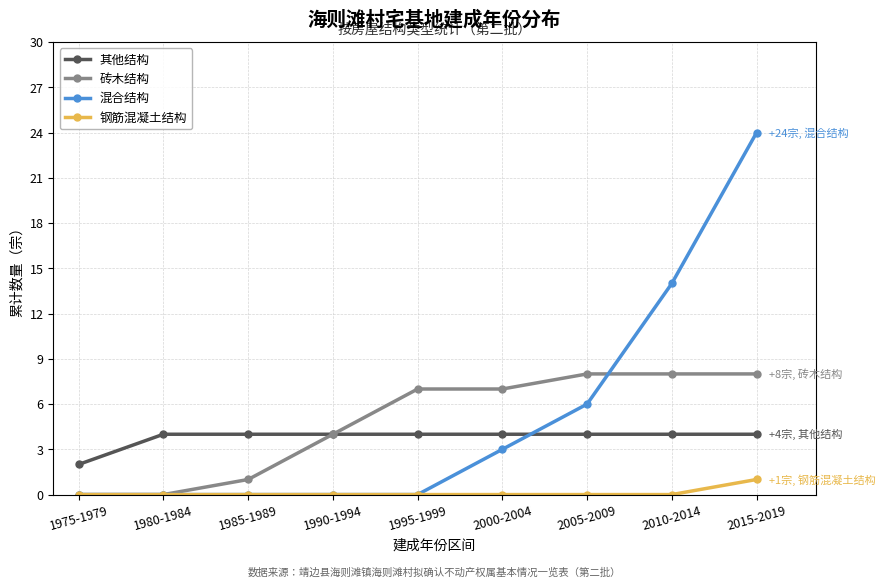

List the series in order of their peak value, lowest first.

钢筋混凝土结构, 其他结构, 砖木结构, 混合结构